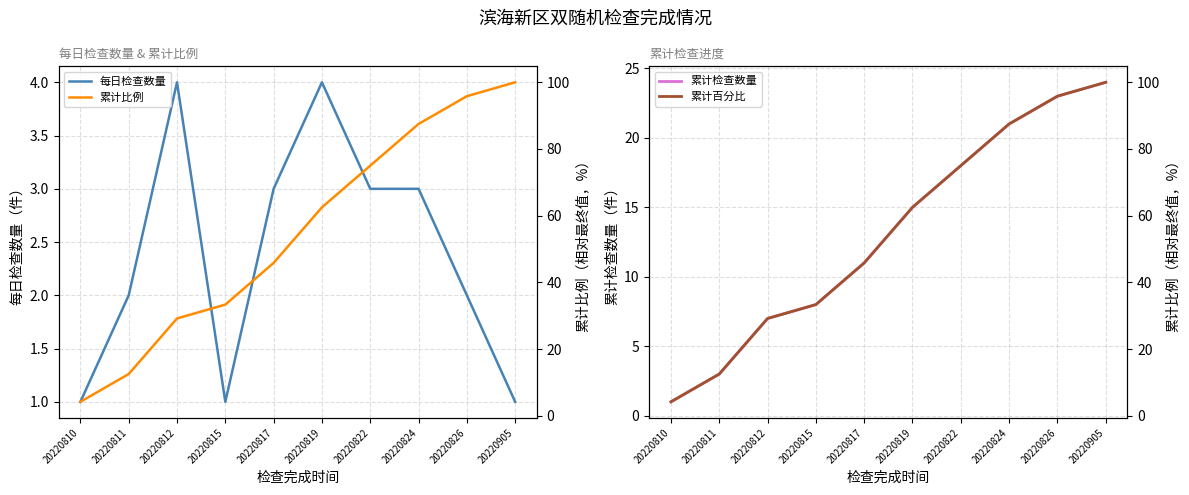

How many distinct data groups are displayed?

4